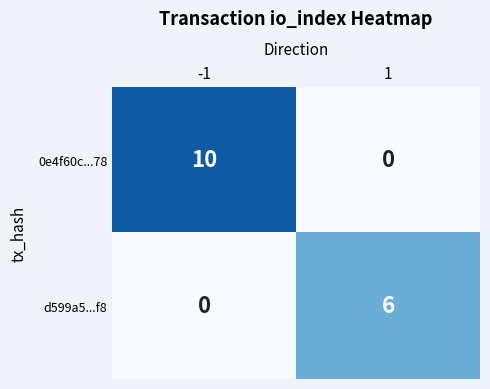

Rank the series by their average value, from lowest to highest.

d599a5...f8, 0e4f60c...78